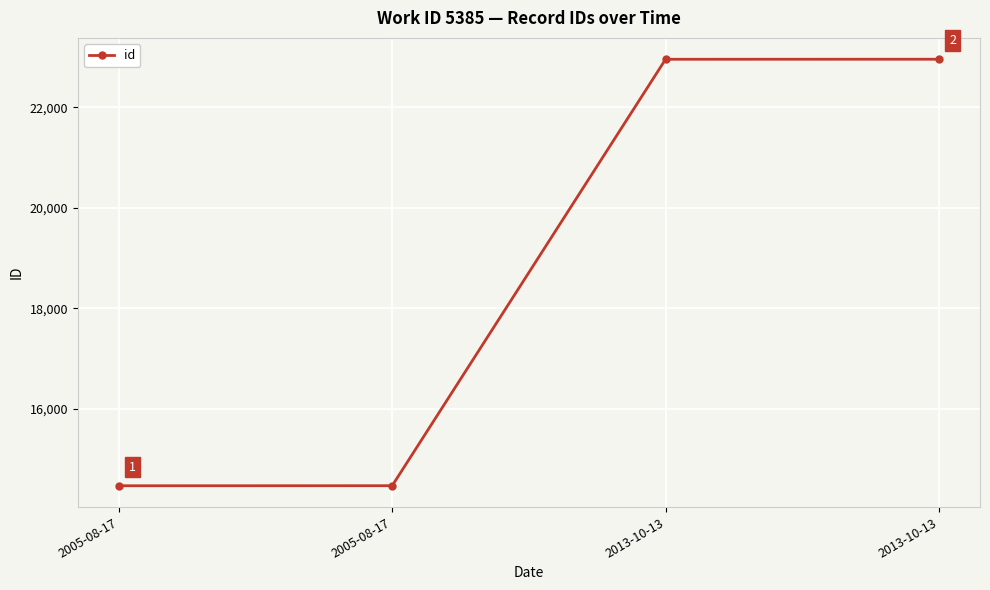

Rank the categories by value from lowest to highest.

2005-08-17, 2005-08-17, 2013-10-13, 2013-10-13